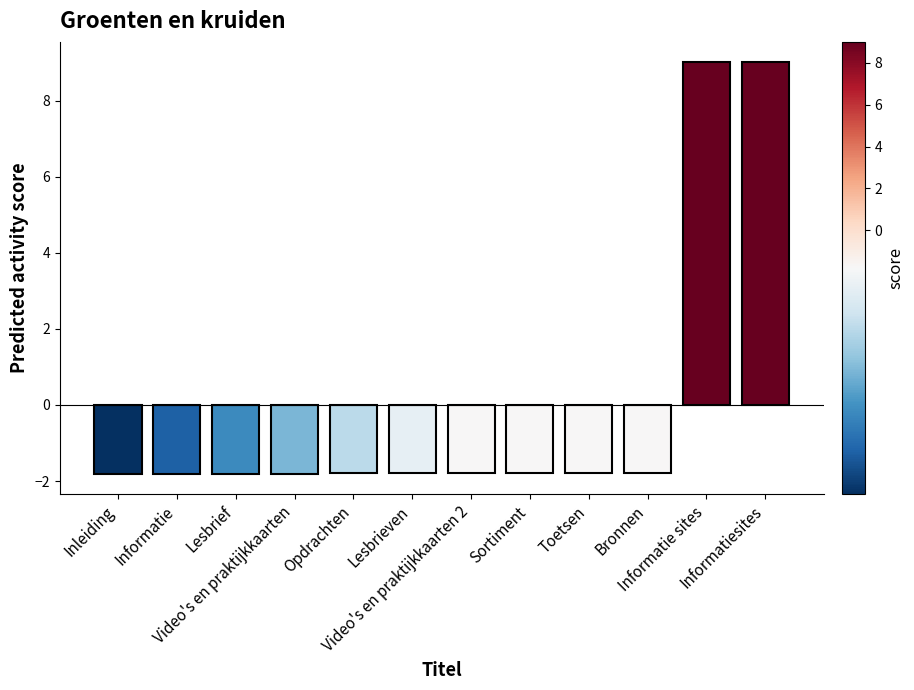

What is the difference between the maximum and minimum values?

10.8